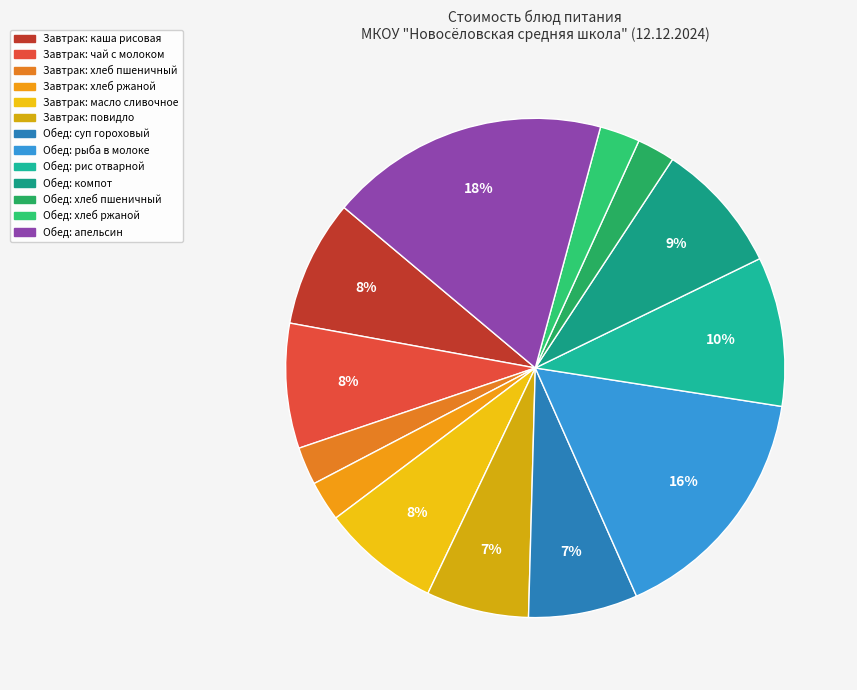

Is there any slice that represents more than half of the pie?

No